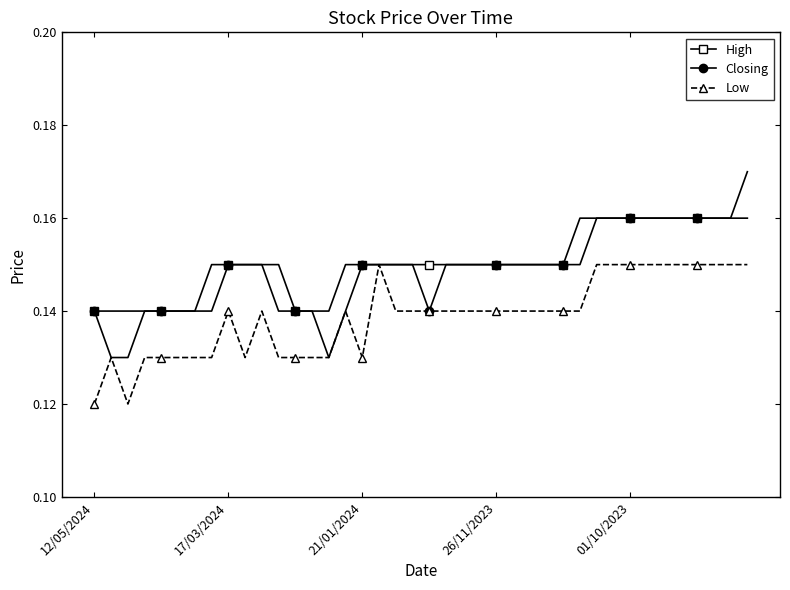

Count the Closing values in the range 0 to 1.

40